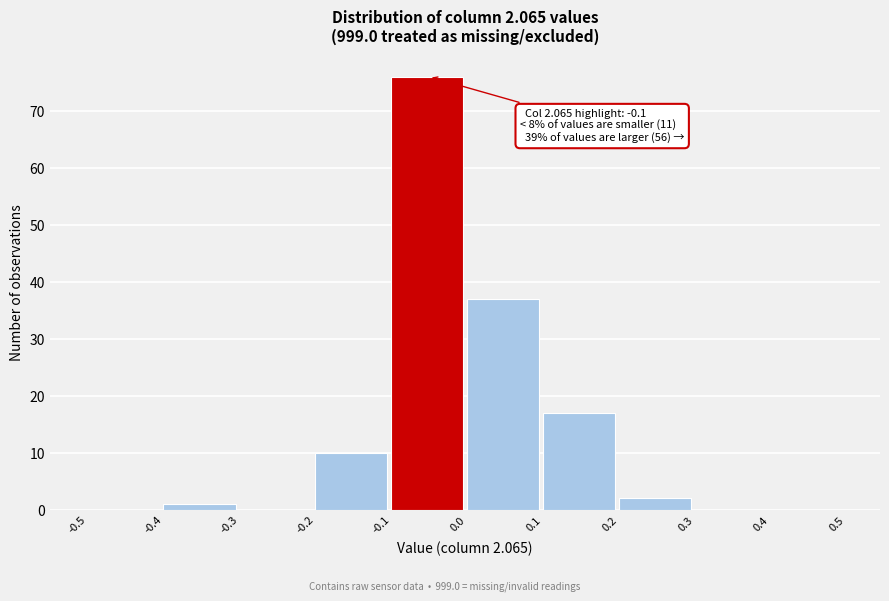

Which range on the x-axis has the tallest bar?

-0.1 to 0.0